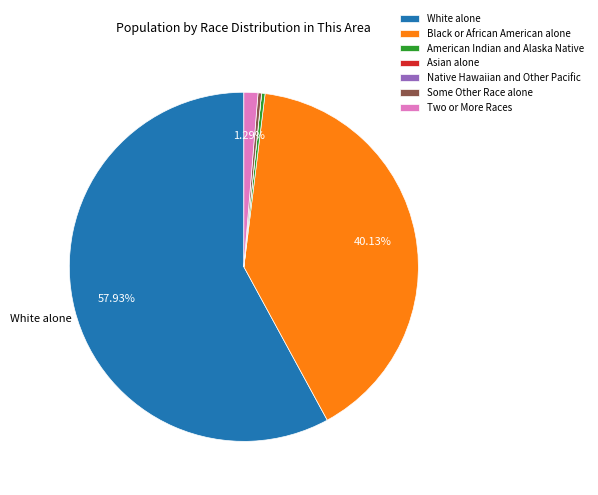

Which category accounts for the majority?

White alone